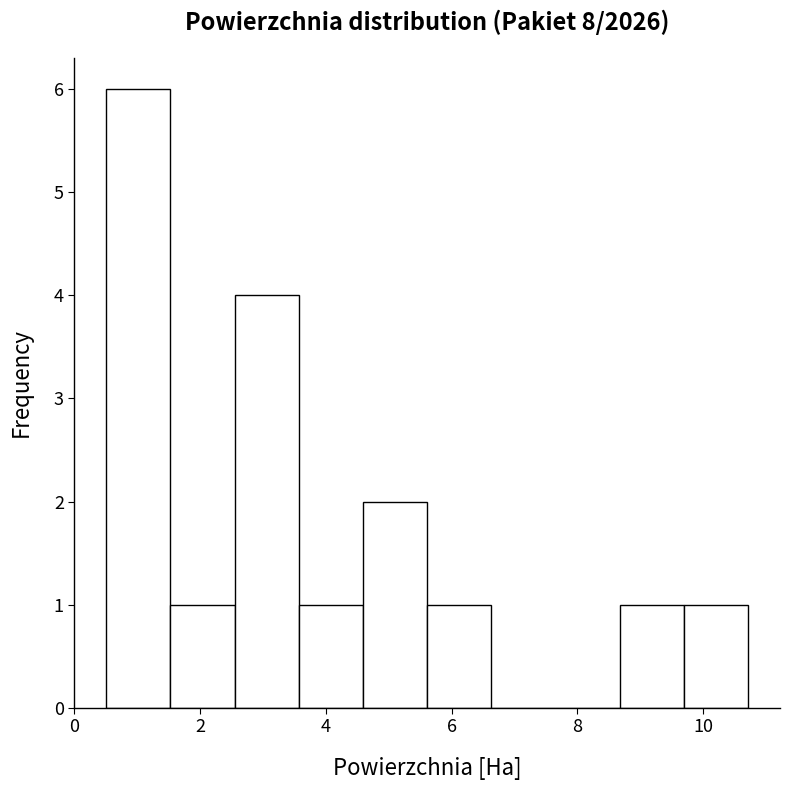

What is the height of the bar covering 3.6 to 4.6 on the x-axis? Neither the bar edges nor the heights are printed on the chart, so give them approximately, as read against the axes.

1